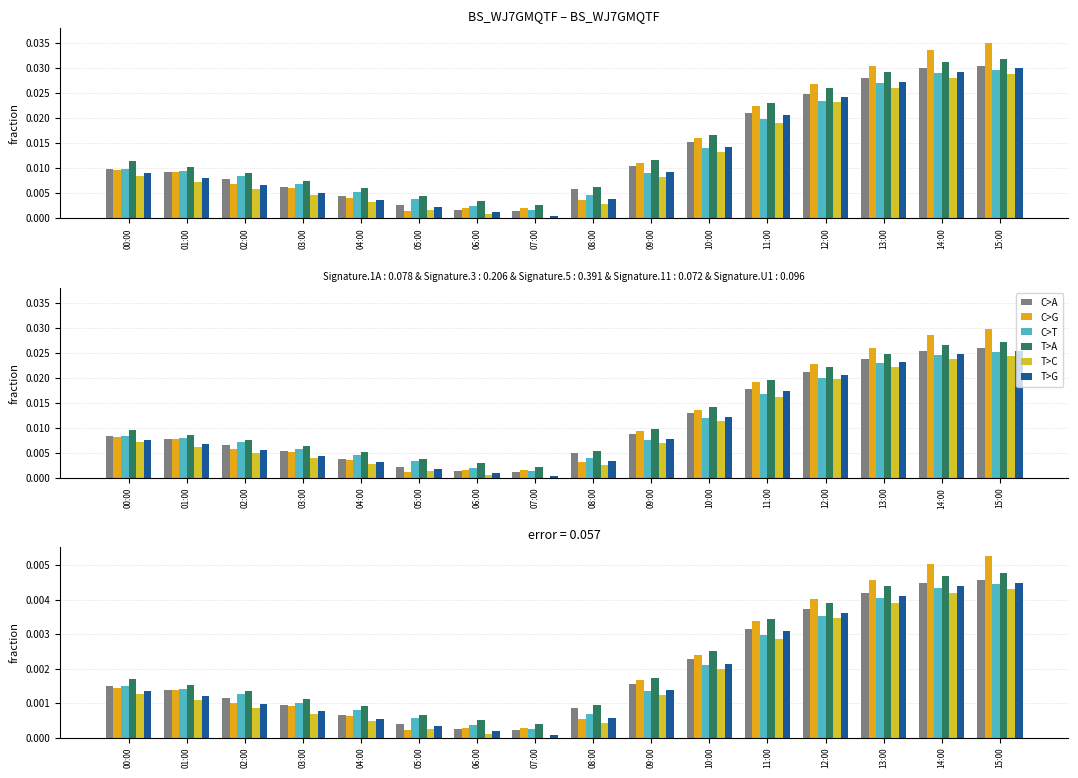

What is the label of the 15th bar from the right?

01:00